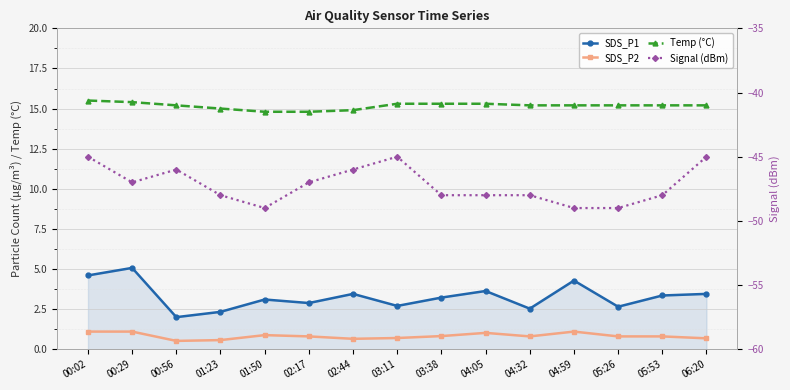

What is the sum of the SDS_P2 values at 03:11 and 04:05?

1.7